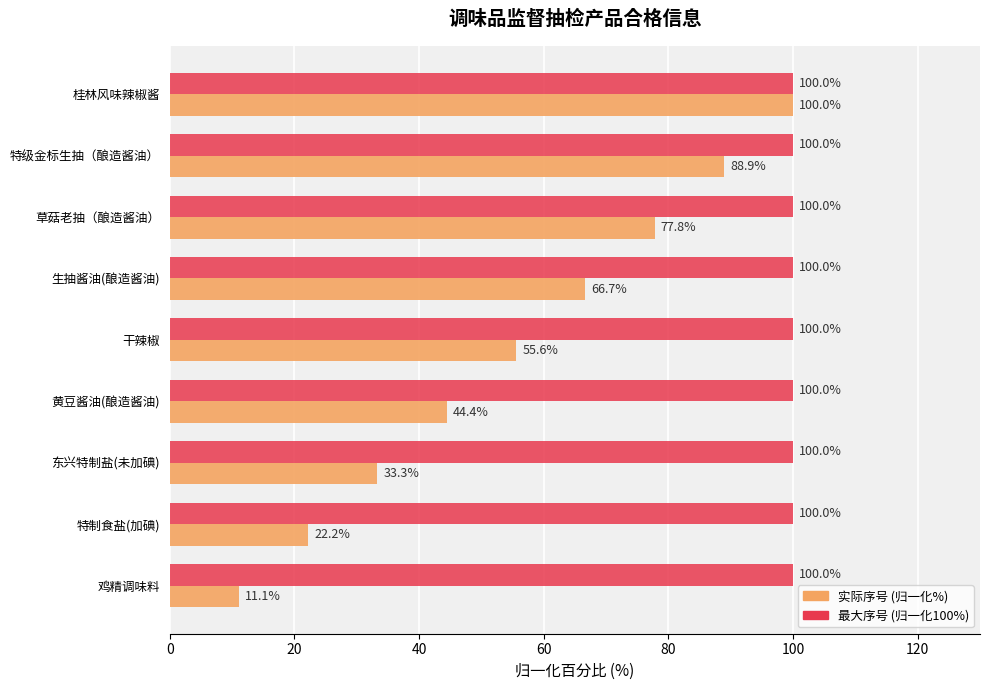

Rank the series at 干辣椒 from lowest to highest value.

实际序号 (归一化%), 最大序号 (归一化100%)